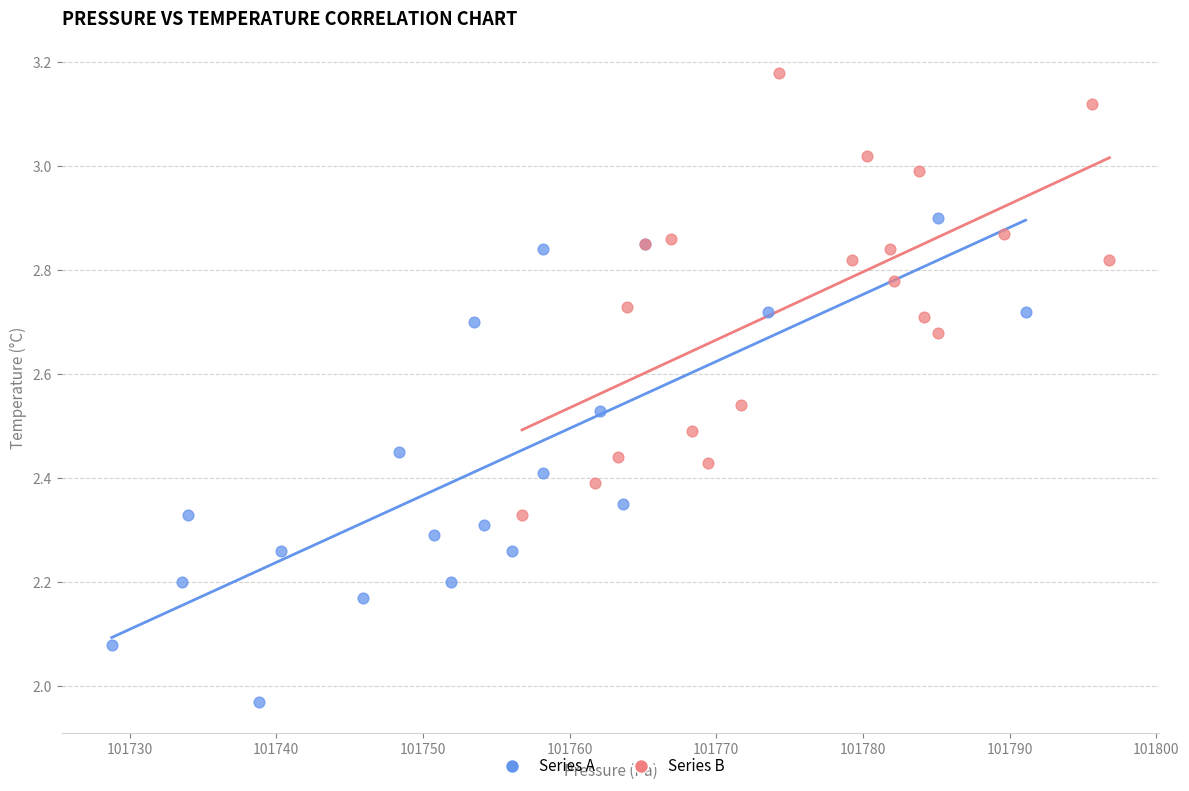

Which series has the largest Y range (max minus min)?

Series A